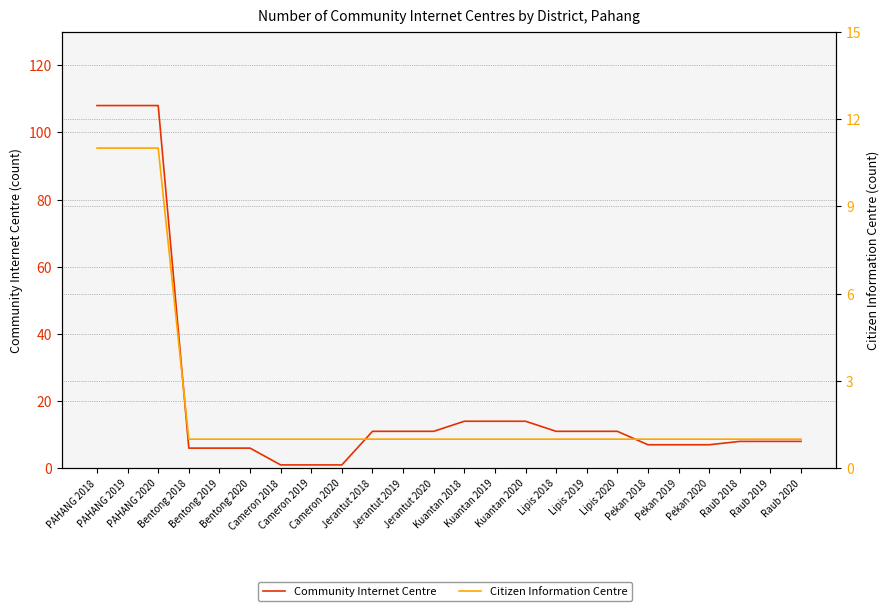

The Citizen Information Centre series shows 1 at Jerantut 2019. True or false?

True